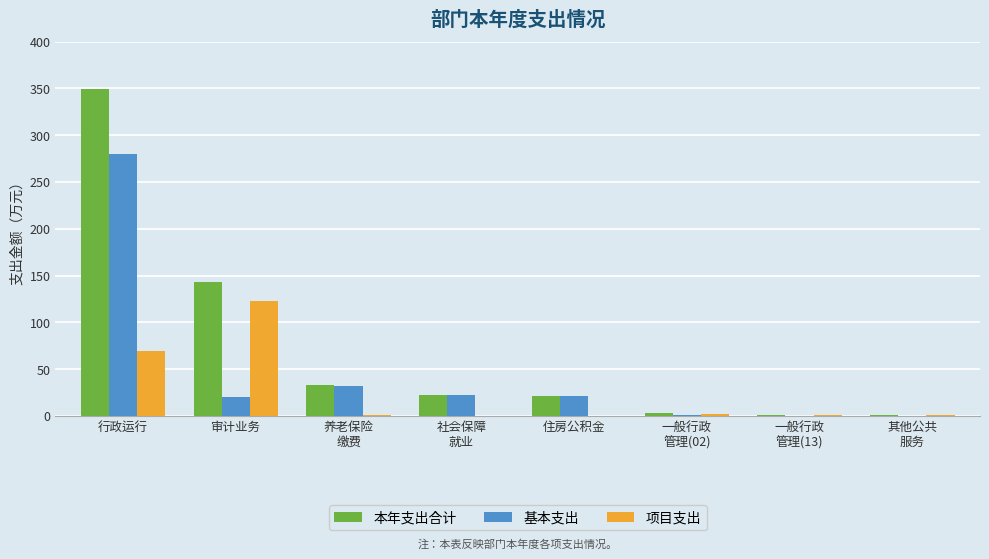

What is the sum of the 基本支出 values at 行政运行 and 住房公积金?

301.5